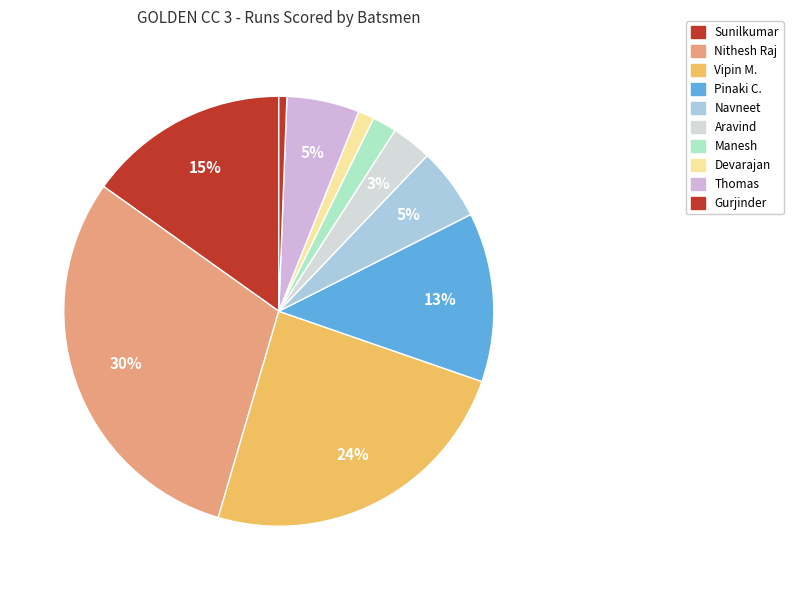

How many segments does this pie chart have?

10